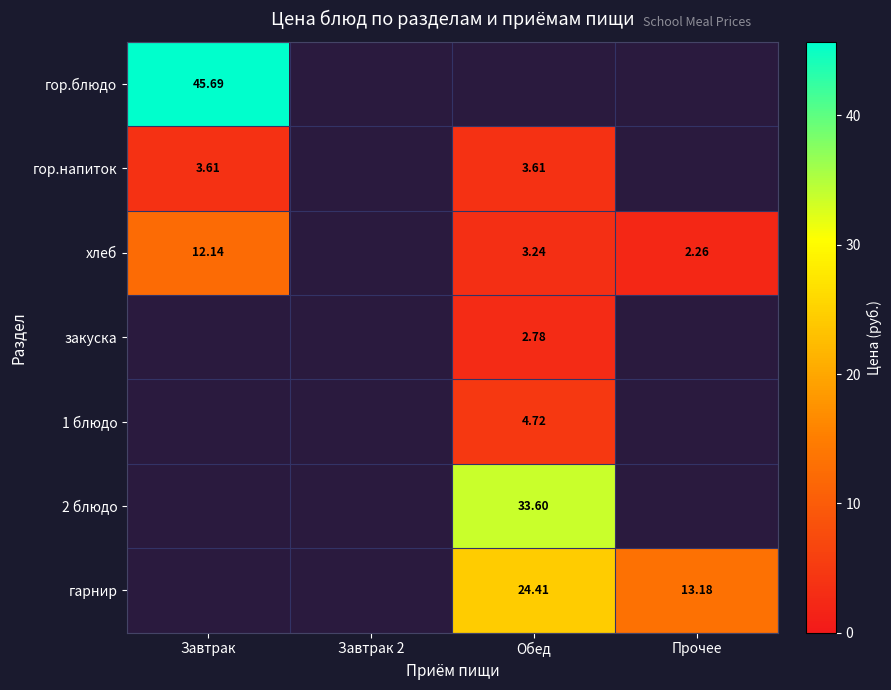

Is the value of хлеб at Завтрак greater than the value of гарнир at Прочее?

No